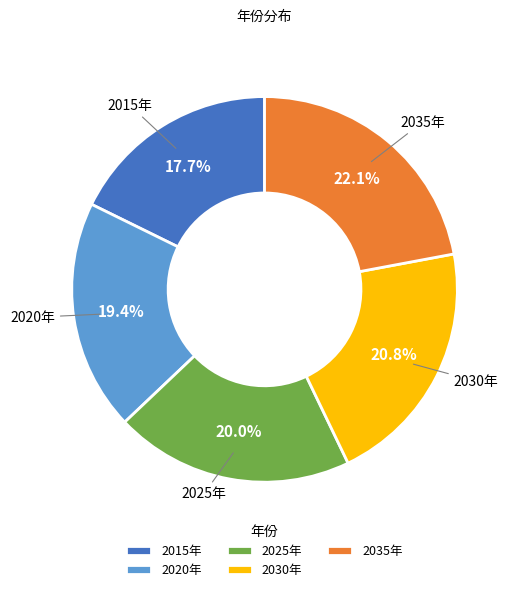

What percentage do 2035年 and 2025年 together represent?

42.1%